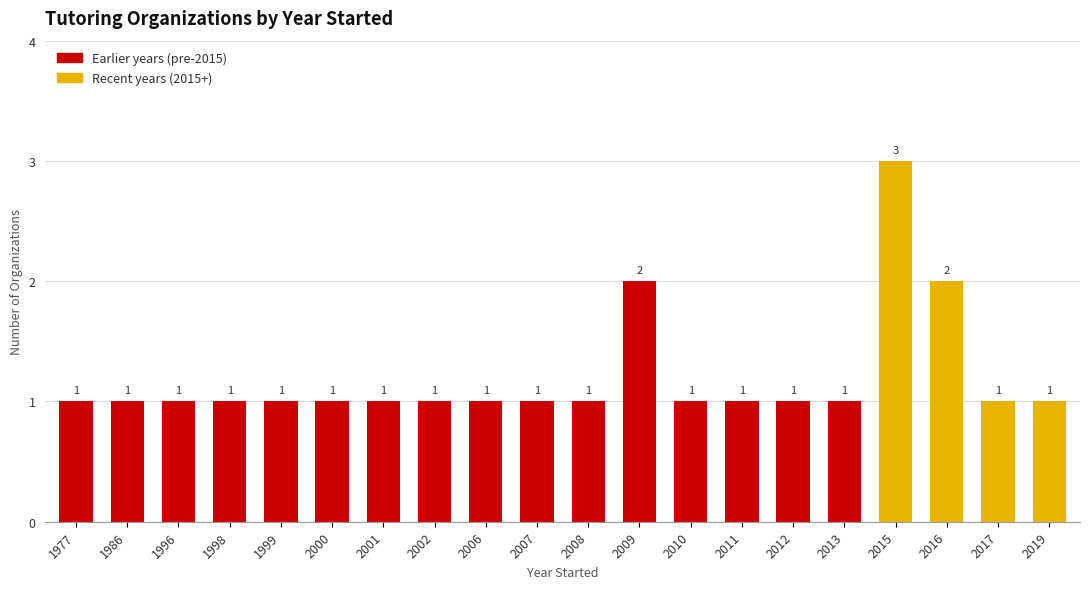

What value does the data have at 2009?

2